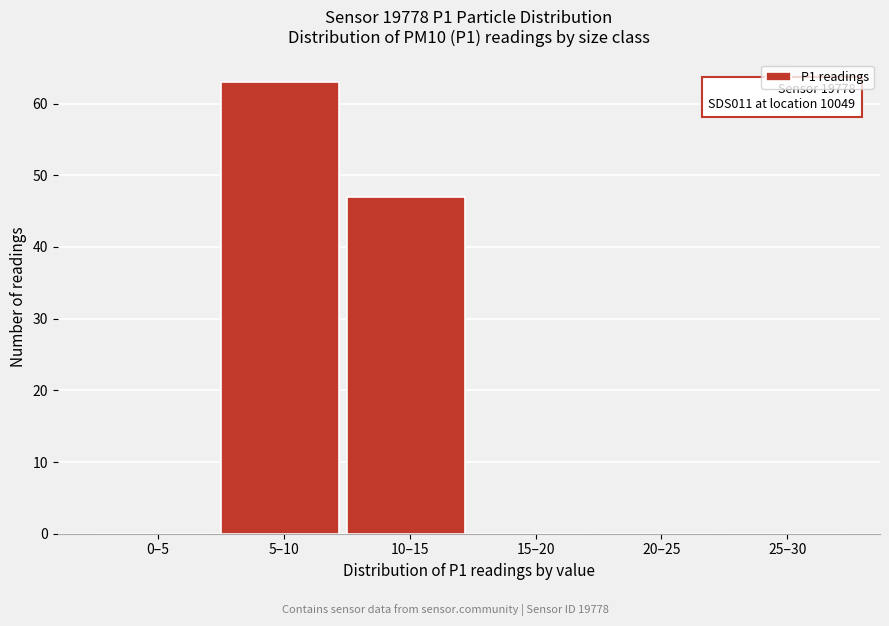

Reading left to right, what are all the values shown in this chart?

0–5=0	5–10=63	10–15=47	15–20=0	20–25=0	25–30=0